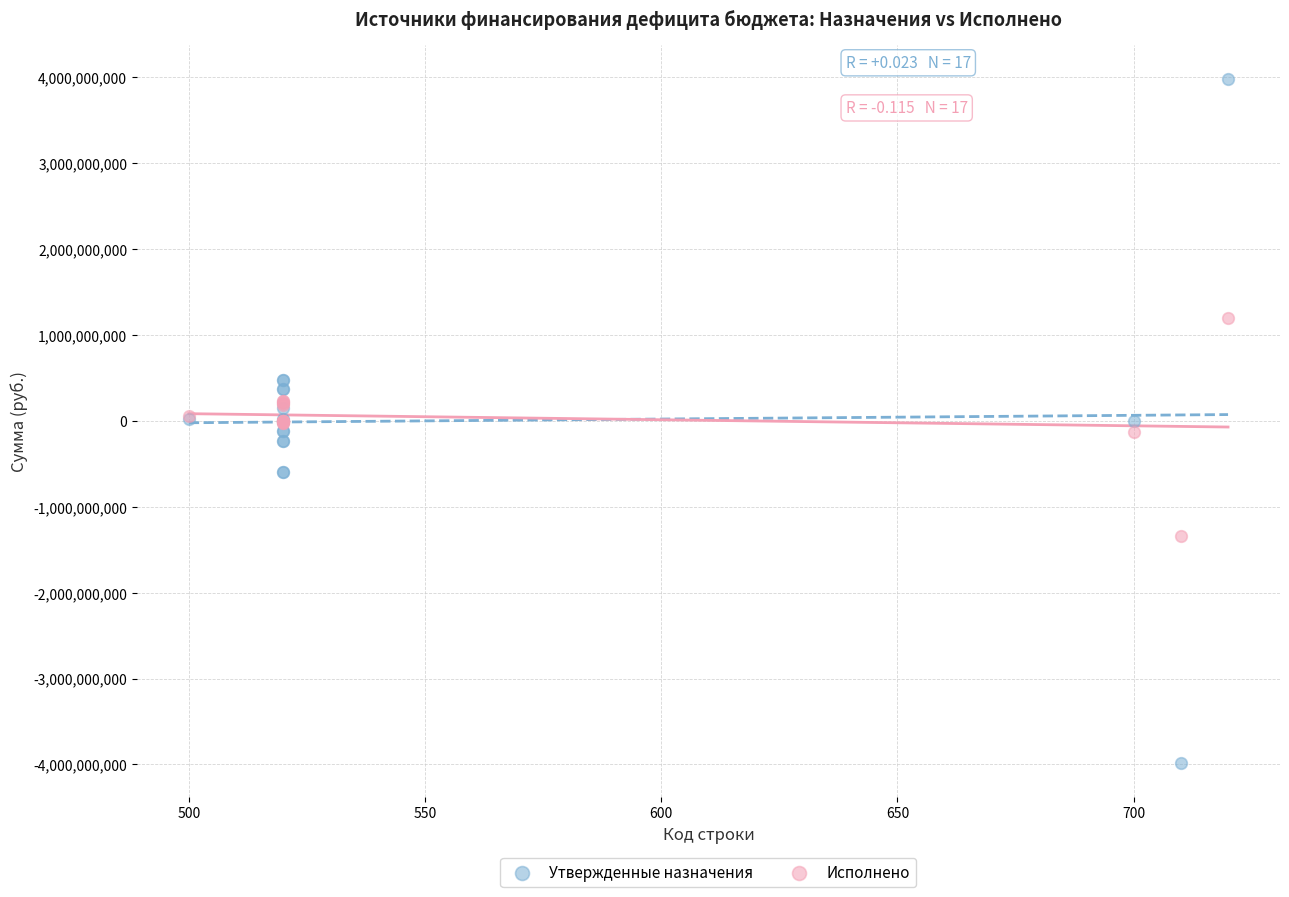

Which series has the largest Y range (max minus min)?

Утвержденные назначения